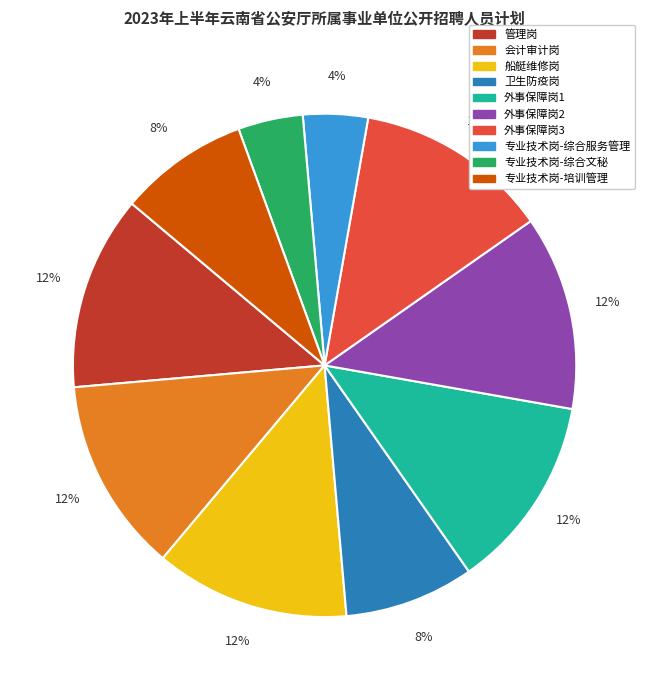

Is 外事保障岗3 the majority of the pie?

No